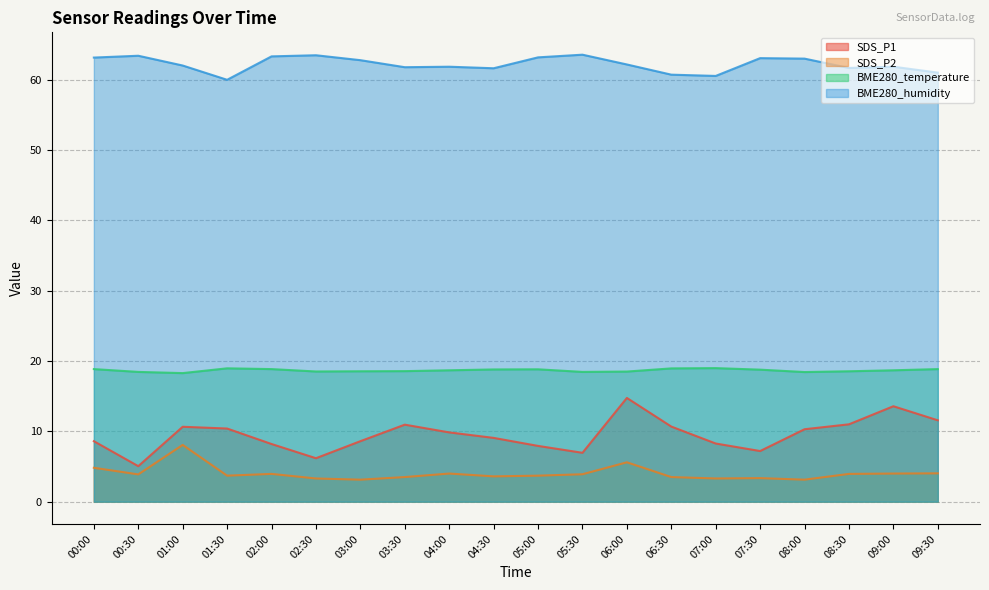

At which label does SDS_P1 reach its minimum?

00:30